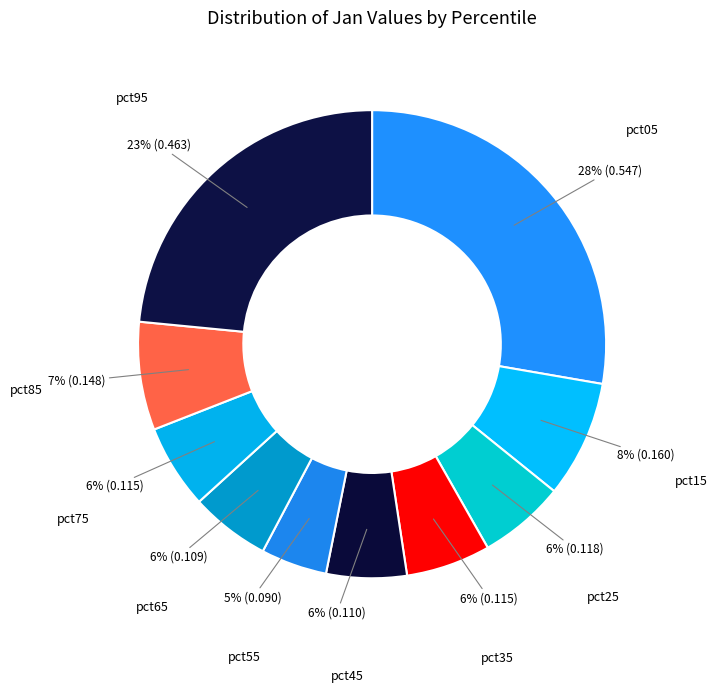

True or false: pct05 accounts for 28% of the total.

True